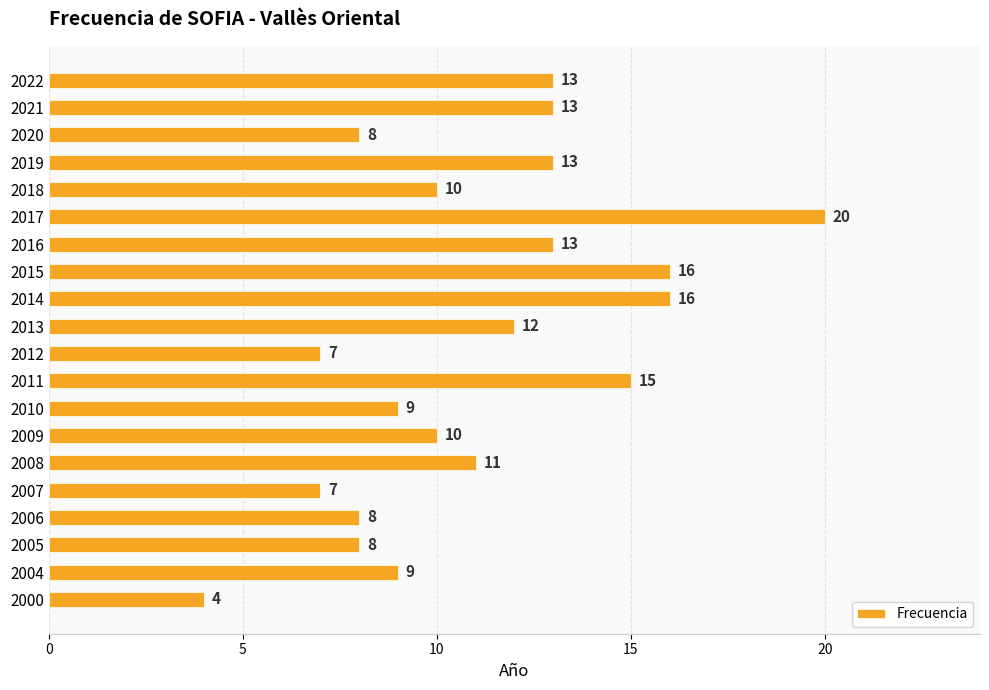

The chart shows a value of 23 at 2019. True or false?

False